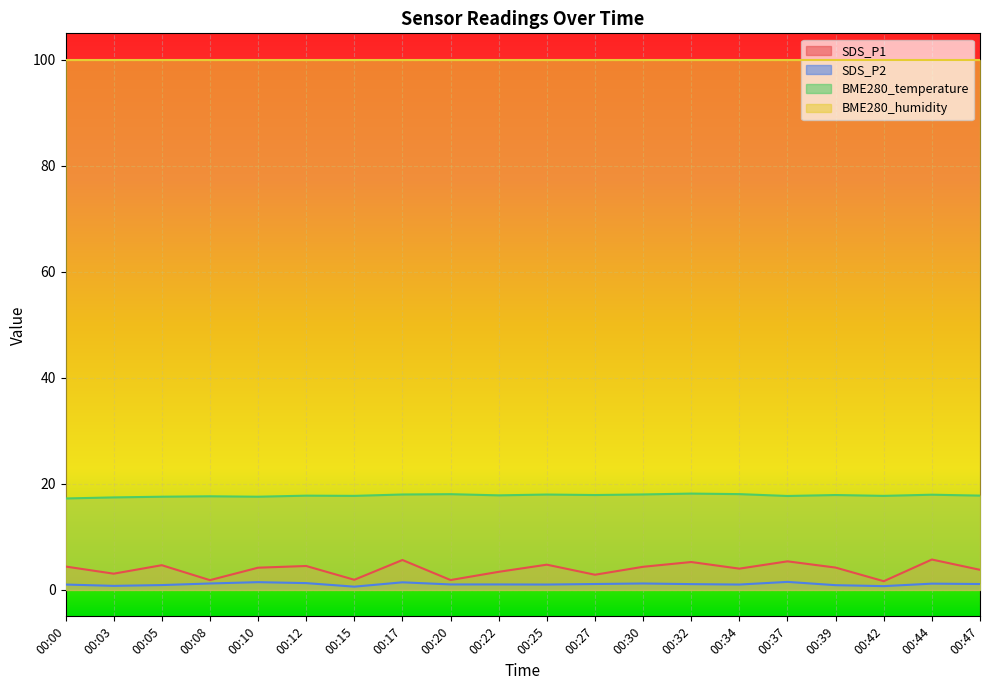

How many interior local valleys does the SDS_P2 series have?

5